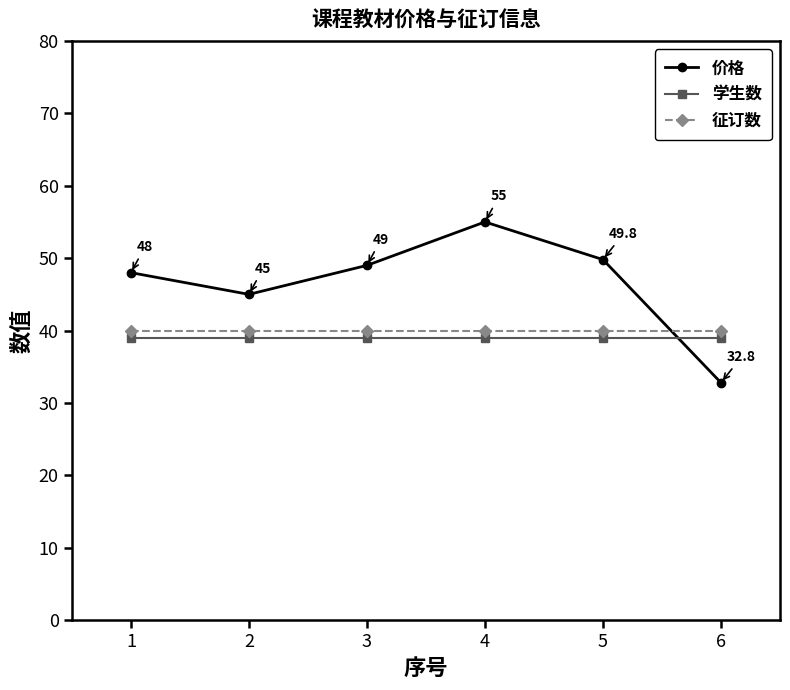

True or false: 征订数 and 学生数 intersect in this chart.

False